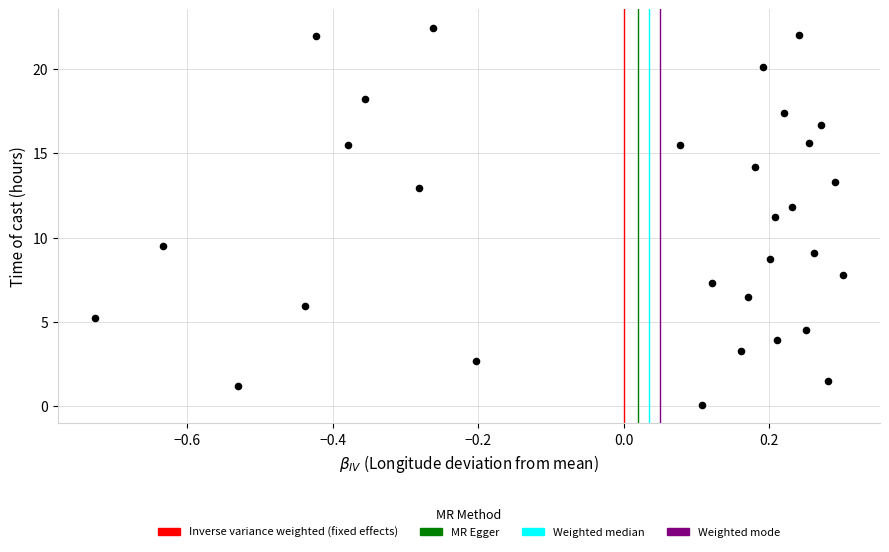

What is the range of Y values (max minus min)?

22.3